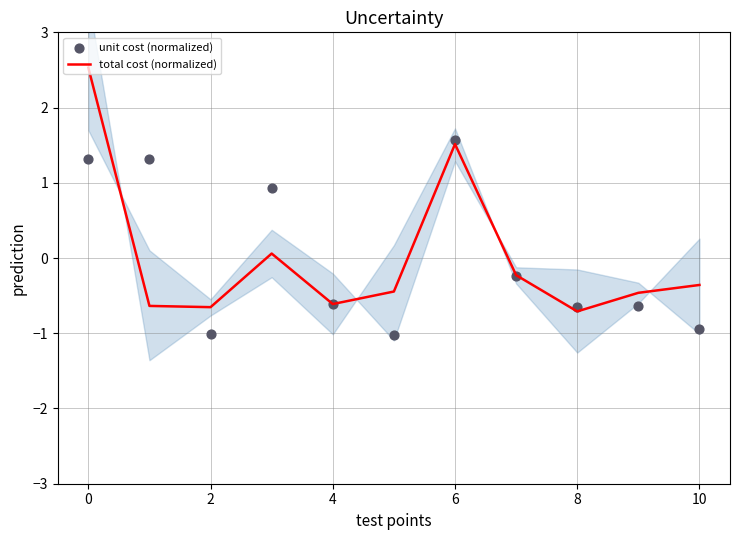

Which series has the widest spread of Y values?

total cost (normalized)